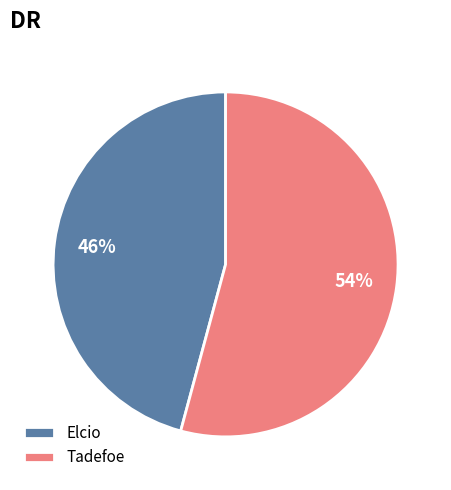

Which slice is the smallest?

Elcio